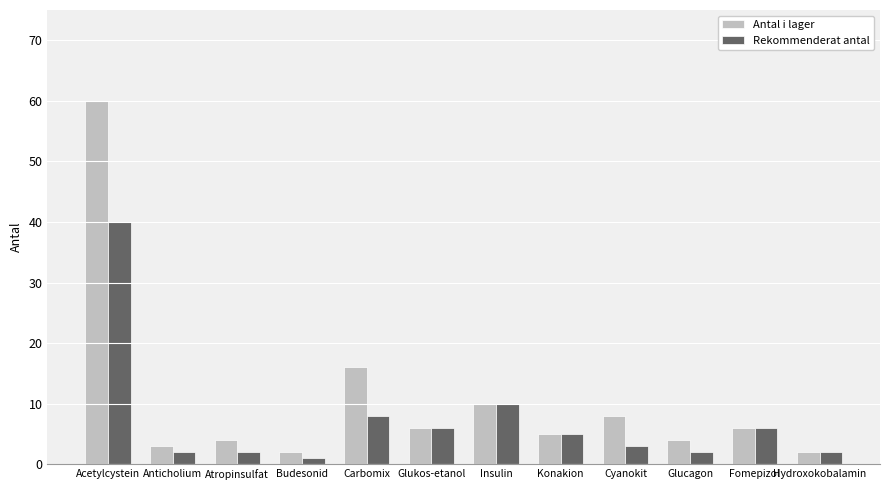

What are all the series names shown in the legend?

Antal i lager, Rekommenderat antal